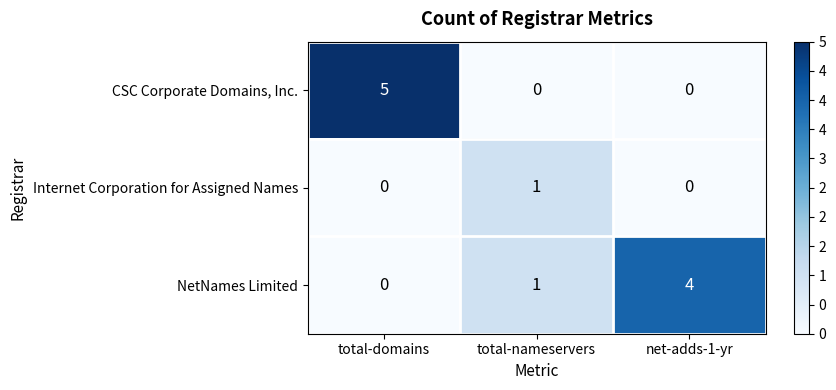

Which category has the highest value across all series?

total-domains